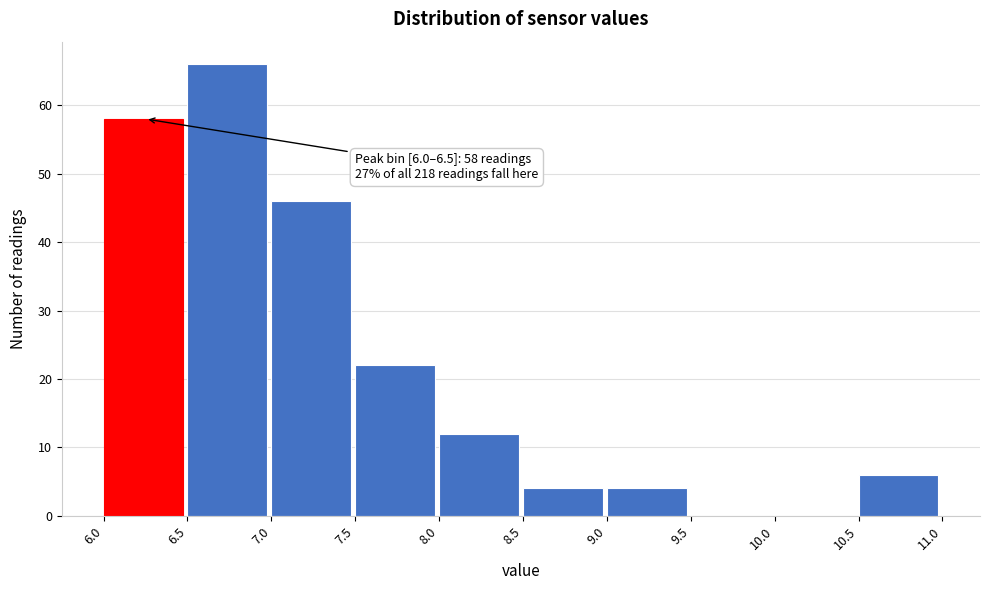

Over which range of the x-axis is the bar tallest?

6.5 to 7.0